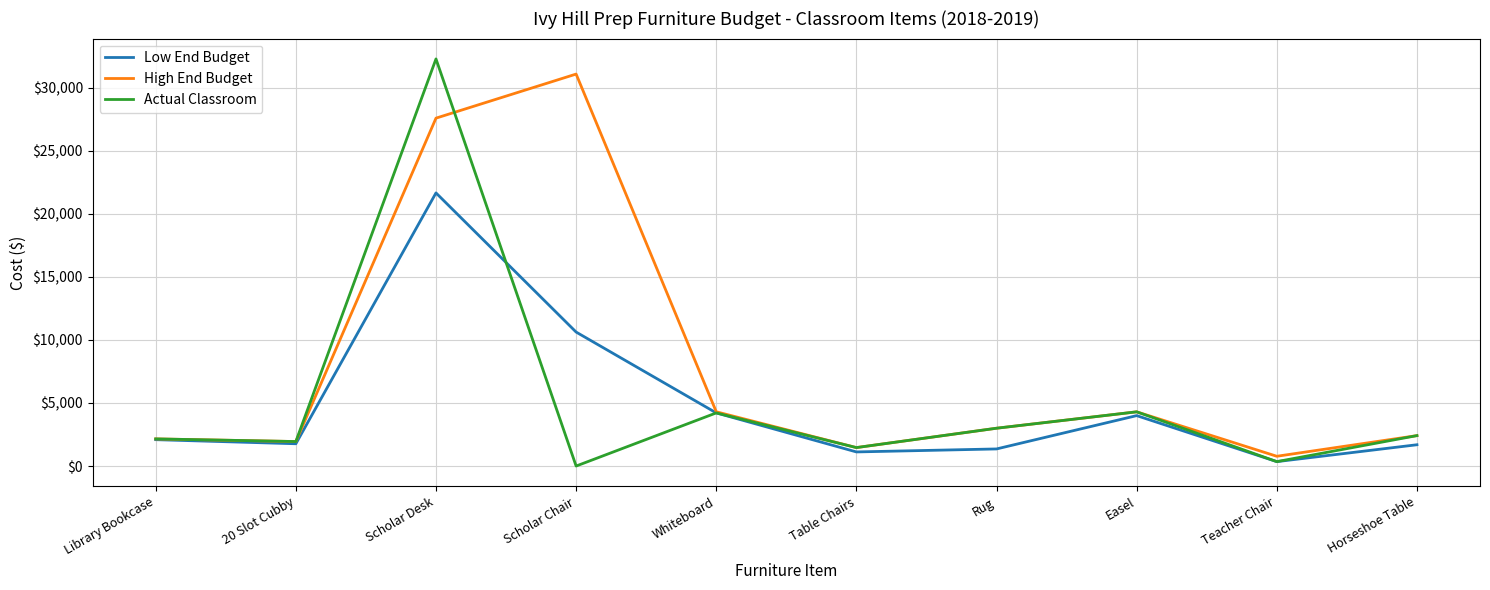

How many lines are shown in the chart?

3